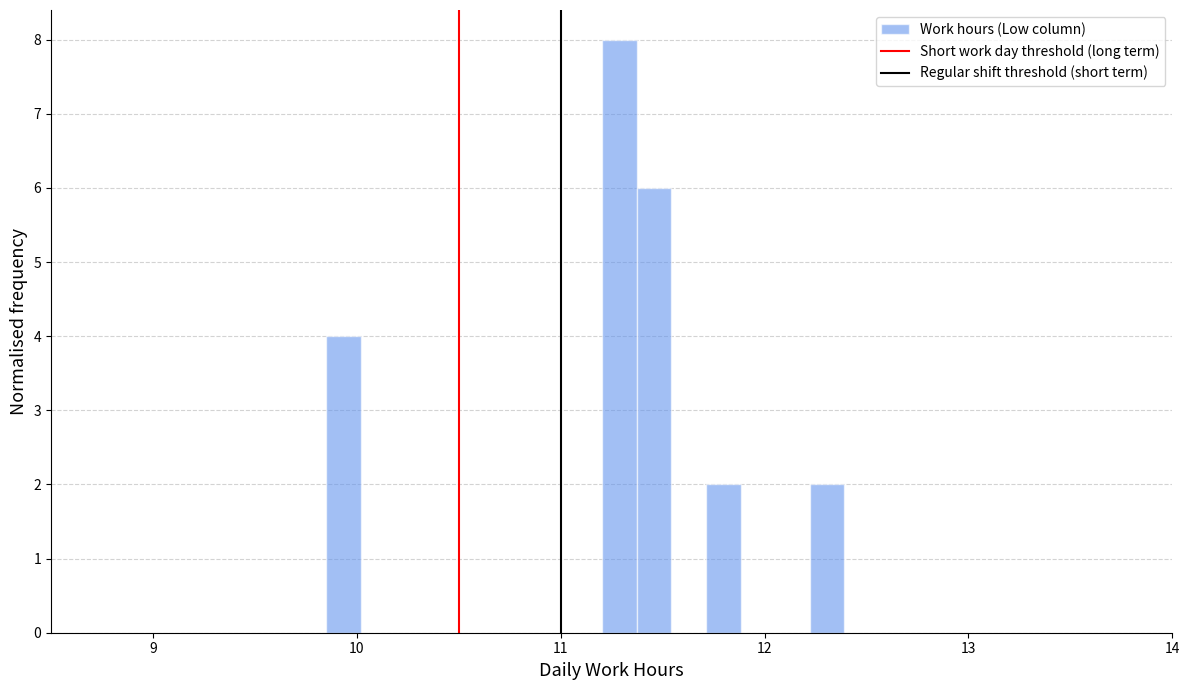

Read against the x-axis, roughly where is the centre of the tallest bar?

11.3